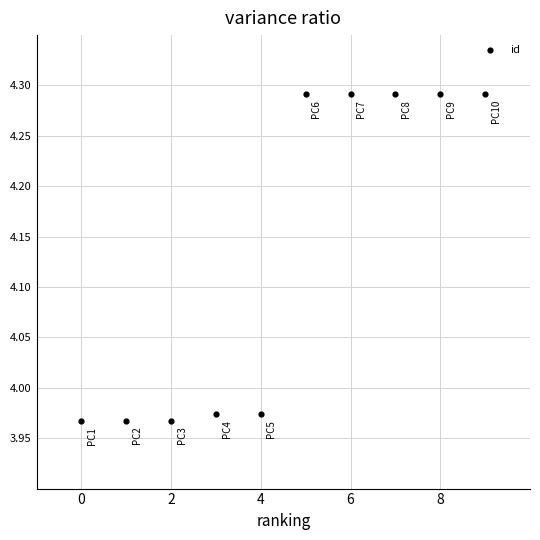

What is the average Y value?

4.1